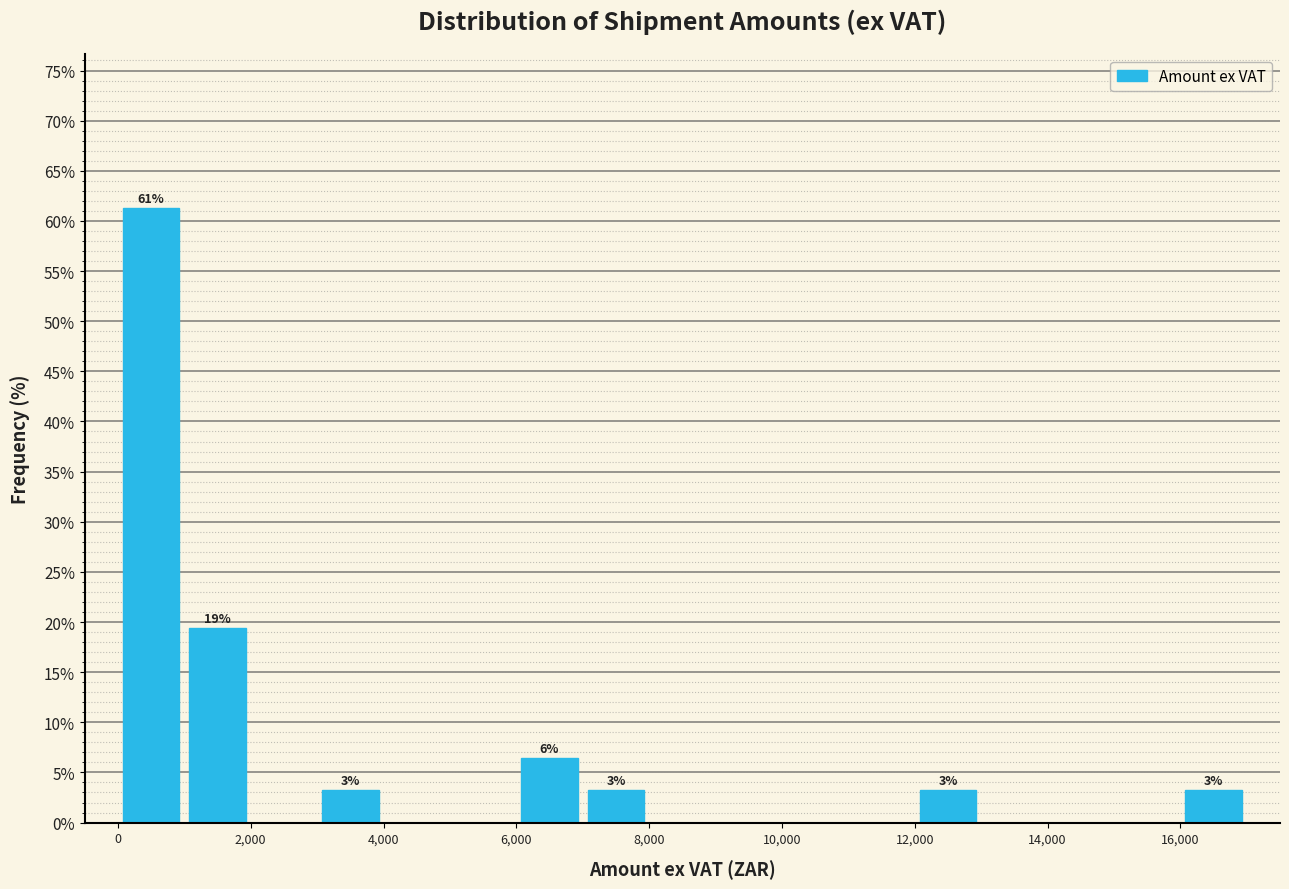

Over which range of the x-axis is the bar tallest?

0 to 1000